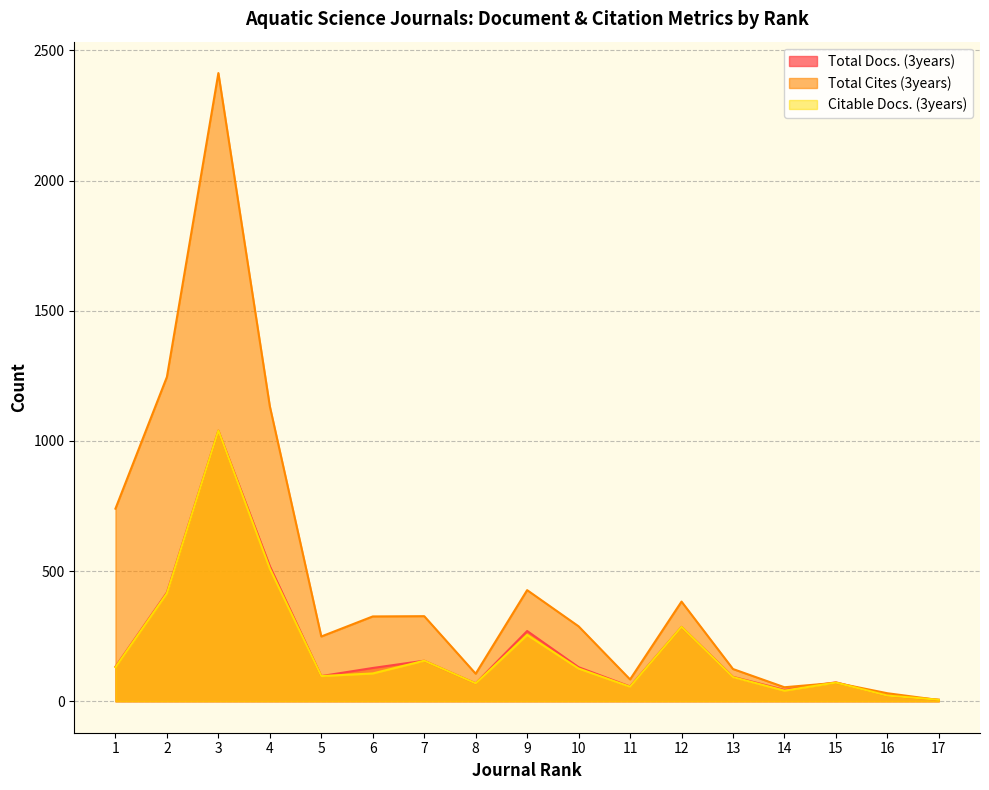

How many lines are shown in the chart?

3